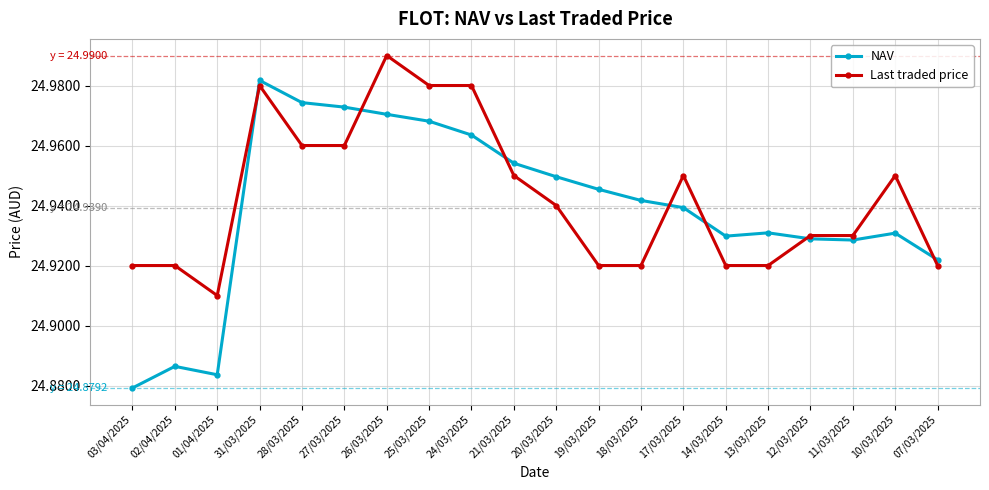

Rank the series at 28/03/2025 from highest to lowest value.

NAV, Last traded price